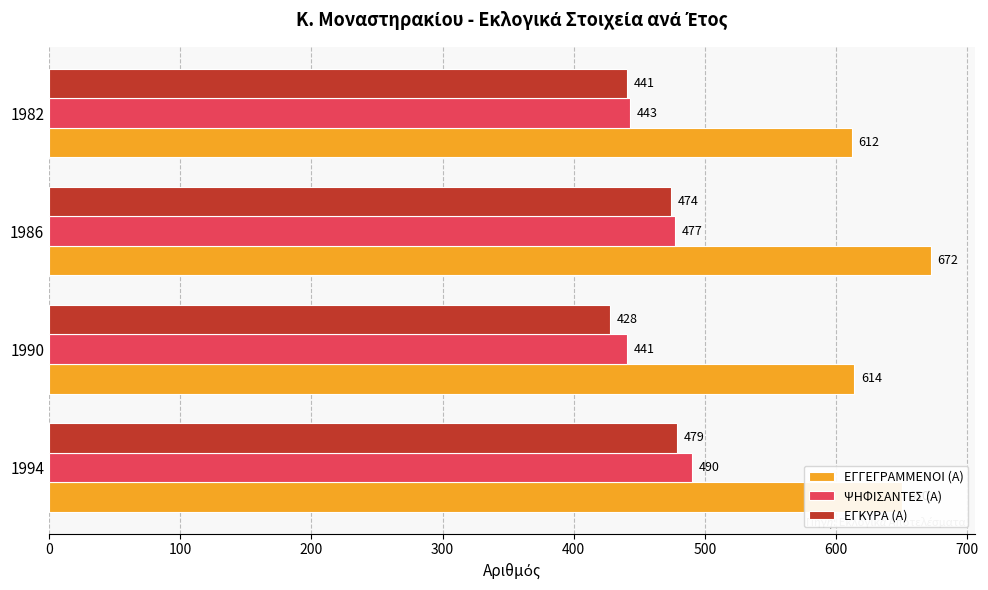

What is the difference between the maximum and minimum values in the ΕΓΚΥΡΑ (Α) series?

51